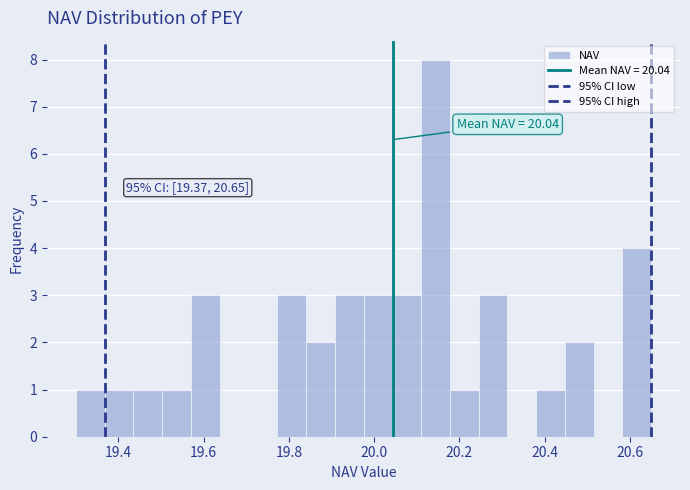

Around what value on the x-axis is the tallest bar? Give the approximate position of its centre, as read against the axis.

20.14